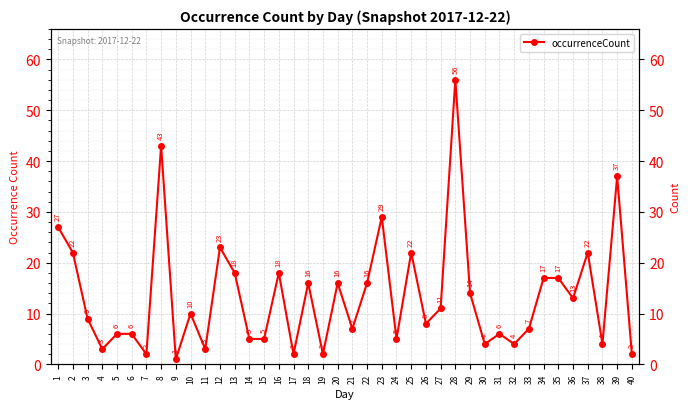

The value at 40 is 2. True or false?

True